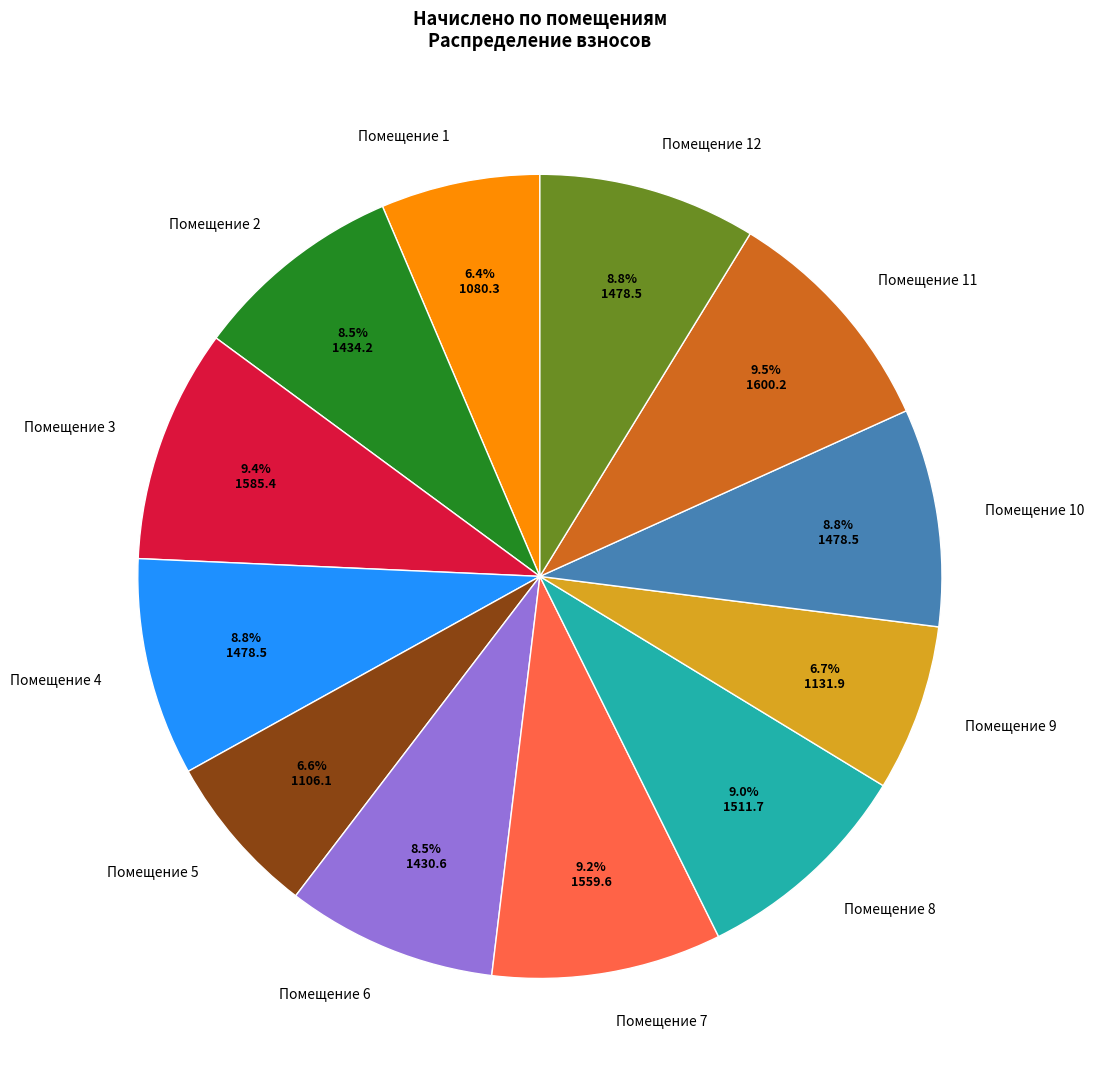

Is there a majority slice in this chart?

No